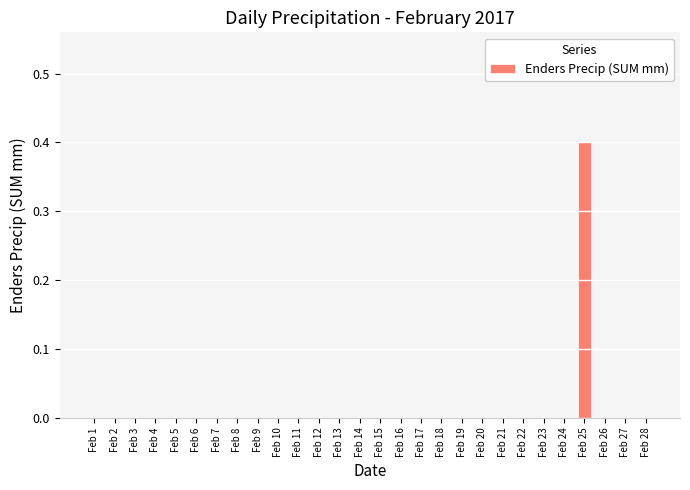

Reading right to left, extract all data points from this chart.

Feb 28=0.0	Feb 27=0.0	Feb 26=0.0	Feb 25=0.4	Feb 24=0.0	Feb 23=0.0	Feb 22=0.0	Feb 21=0.0	Feb 20=0.0	Feb 19=0.0	Feb 18=0.0	Feb 17=0.0	Feb 16=0.0	Feb 15=0.0	Feb 14=0.0	Feb 13=0.0	Feb 12=0.0	Feb 11=0.0	Feb 10=0.0	Feb 9=0.0	Feb 8=0.0	Feb 7=0.0	Feb 6=0.0	Feb 5=0.0	Feb 4=0.0	Feb 3=0.0	Feb 2=0.0	Feb 1=0.0